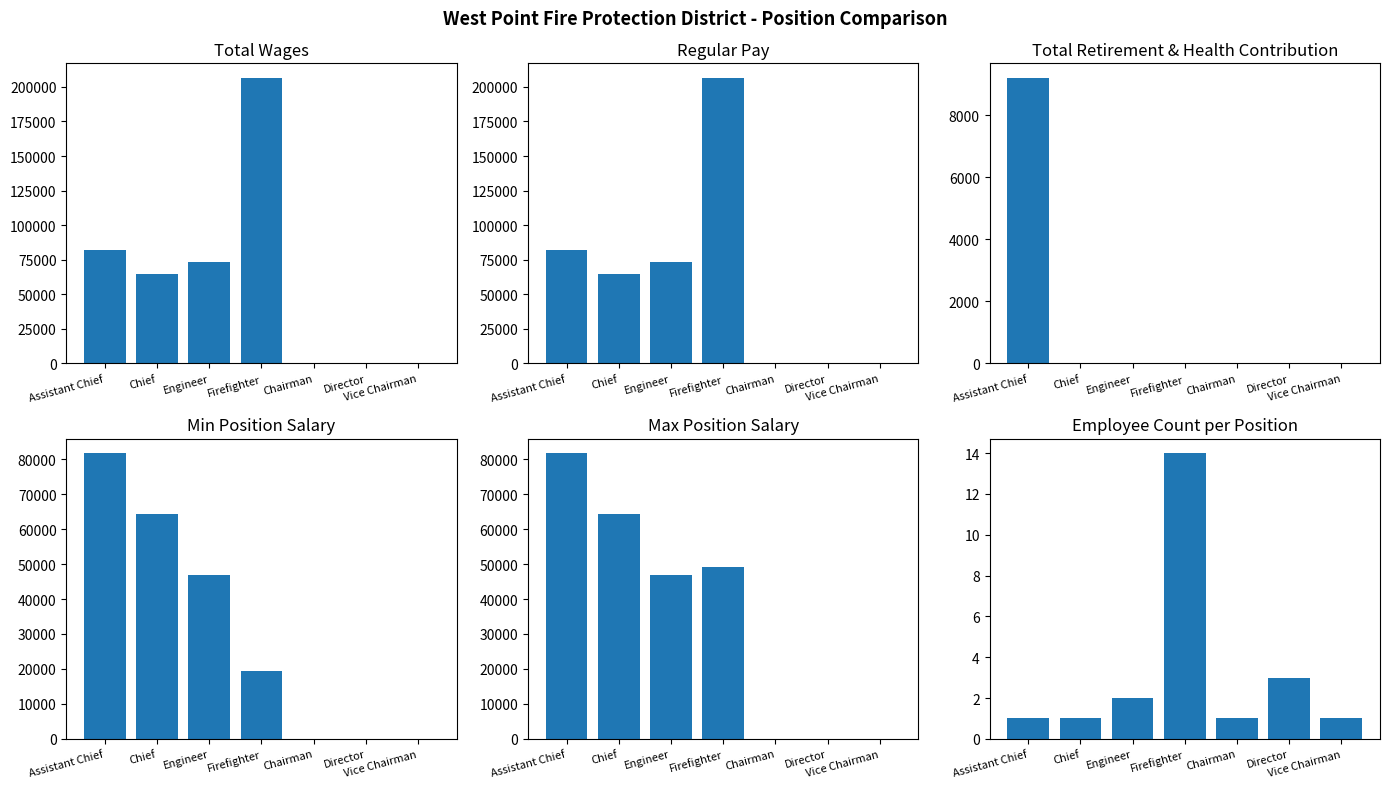

What is the average value of the MaxPositionSalary series?

34618